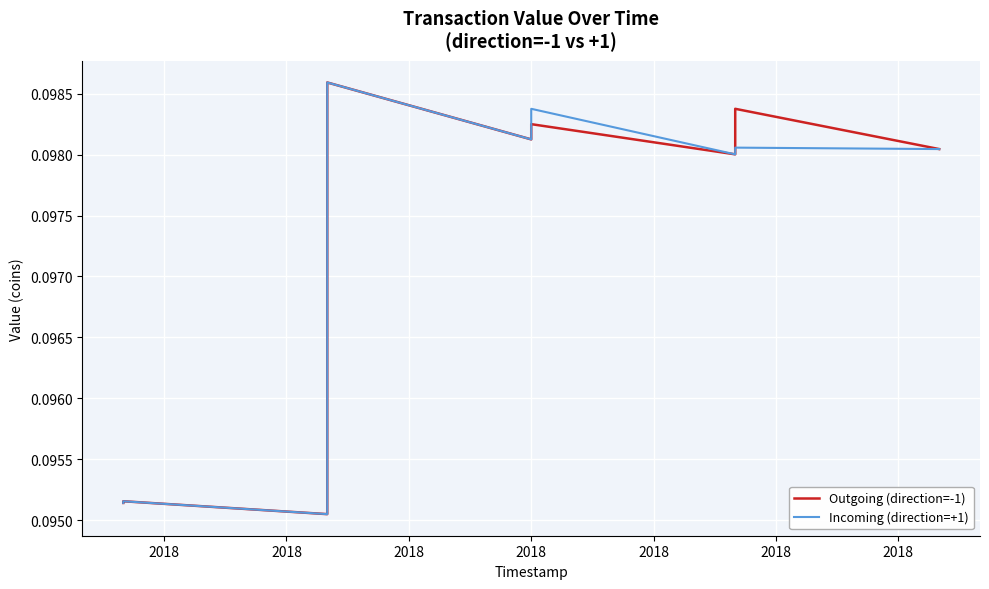

Which series has the largest range (max minus min)?

Outgoing (direction=-1)